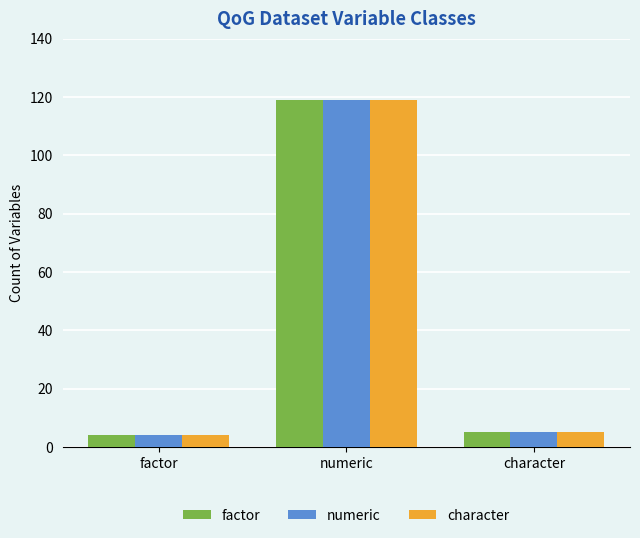

At which category is the sum across all series the highest?

numeric